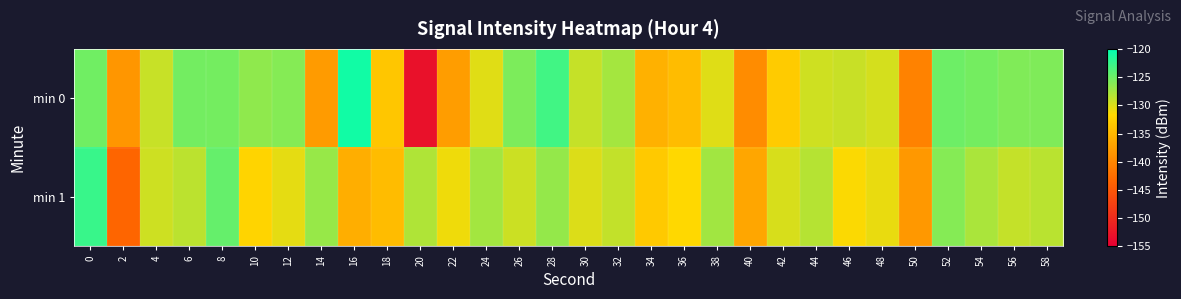

At 6, list the series in order from largest to smallest.

min 0, min 1